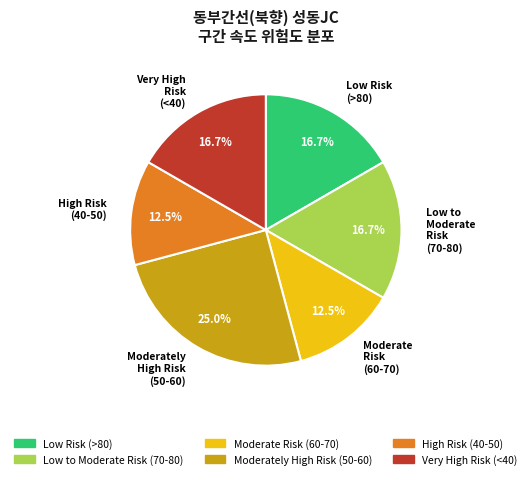

What percentage is NOT represented by Low to Moderate Risk (70-80)?

83.3%